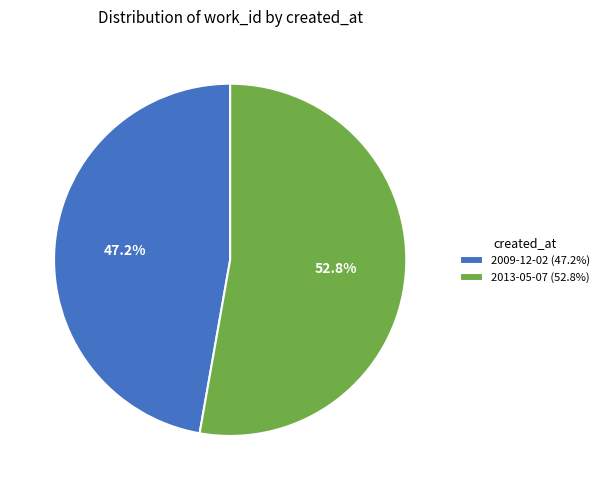

To the nearest percent, what percentage of the pie is 2013-05-07?

53%